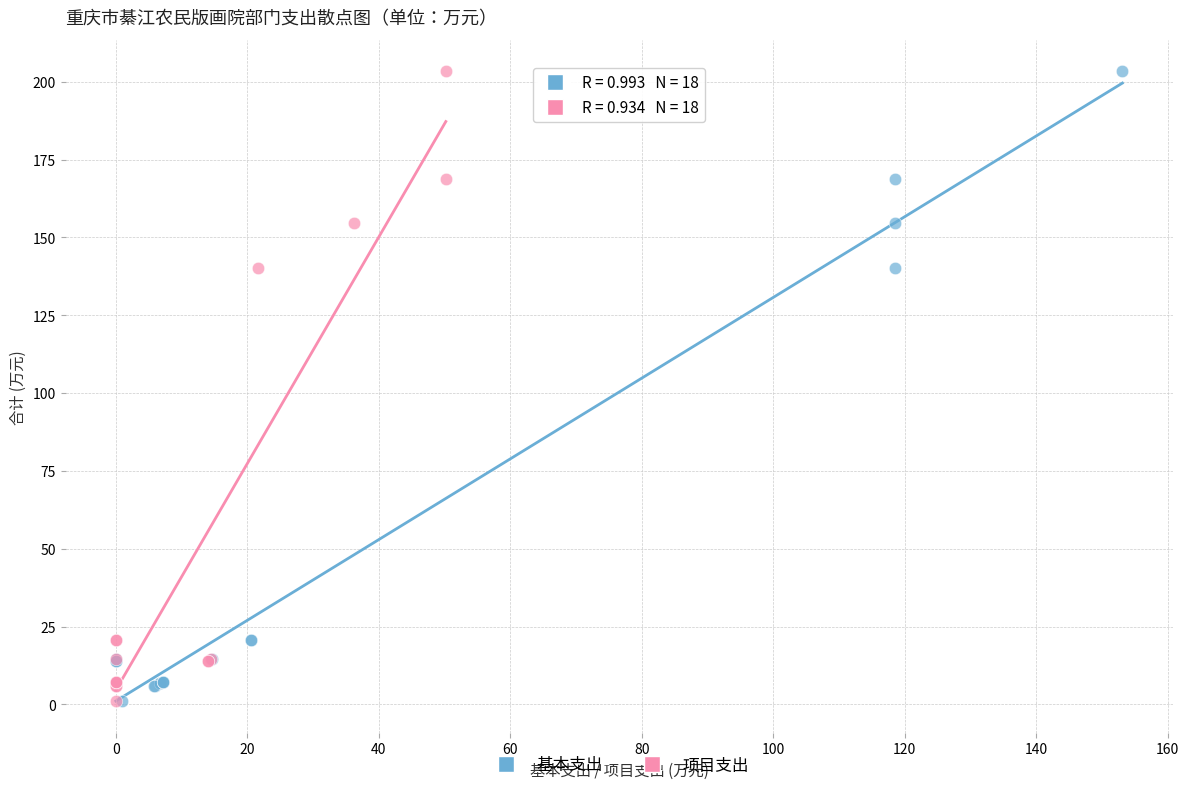

What are all the series names shown in the legend?

基本支出, 项目支出